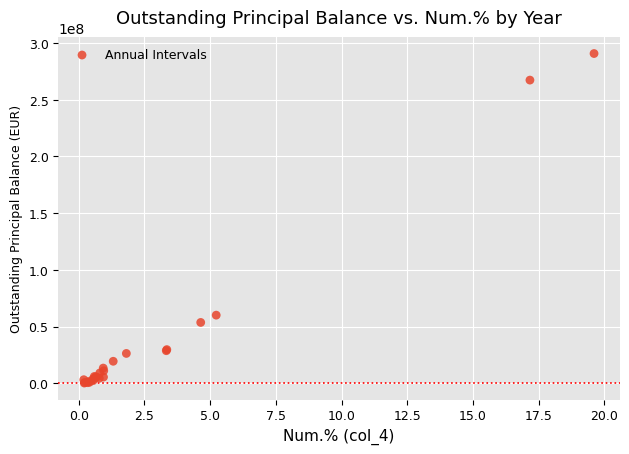

What Y value in the scatter plot is closest to 145463883?

60025350.7